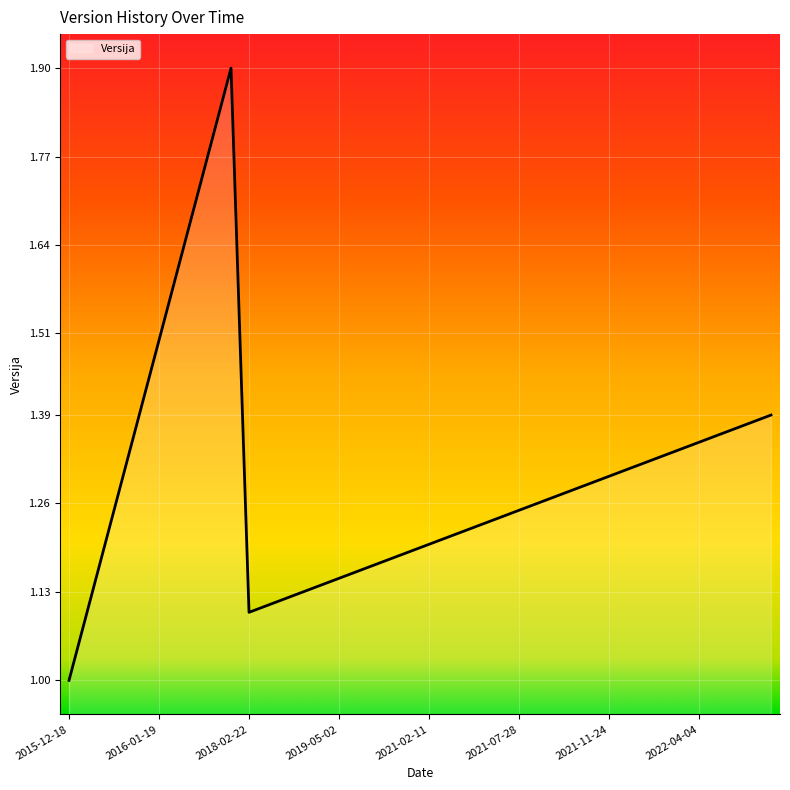

What is the minimum value shown in the chart?

1.0